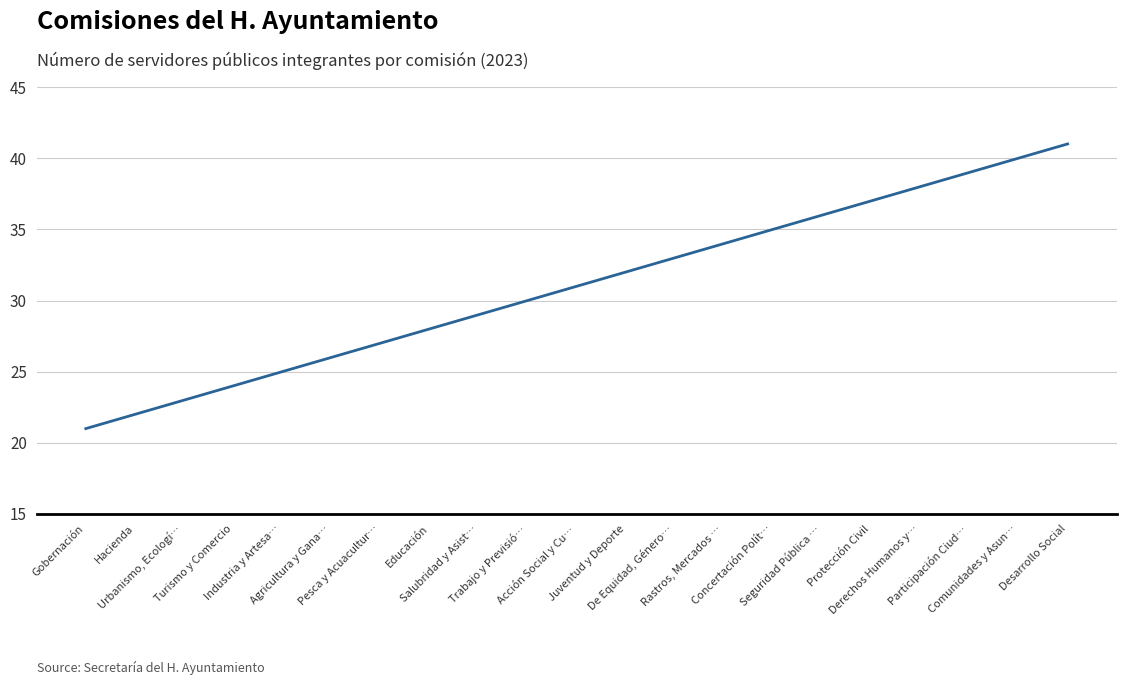

The value at Salubridad y Asist… is 38. True or false?

False